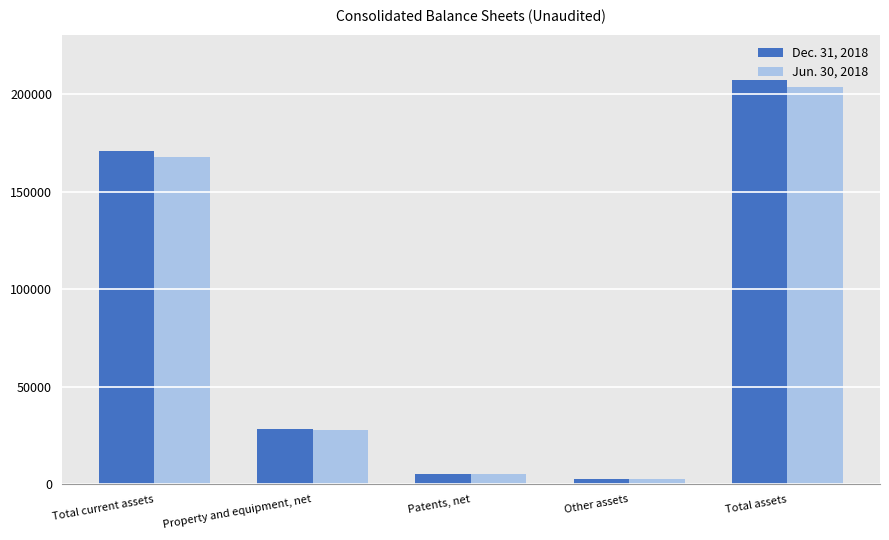

How many groups of bars are there?

5